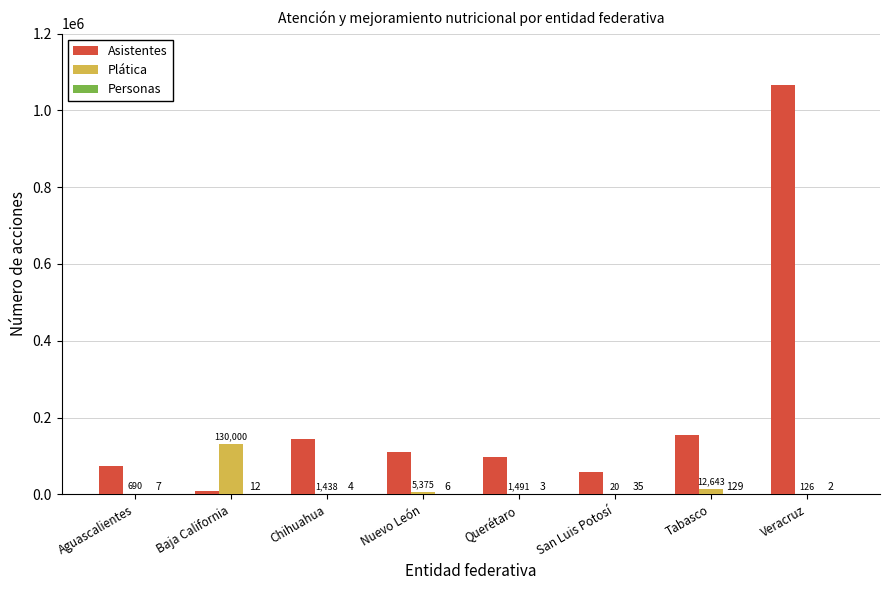

True or false: Asistentes has a value of 147815 at Nuevo León.

False